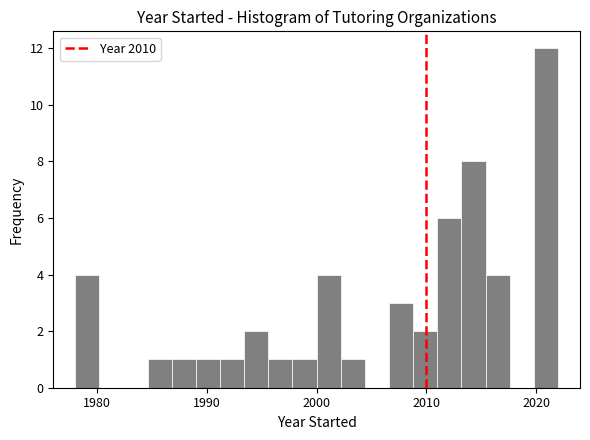

Read against the x-axis, roughly where is the centre of the tallest bar?

2021